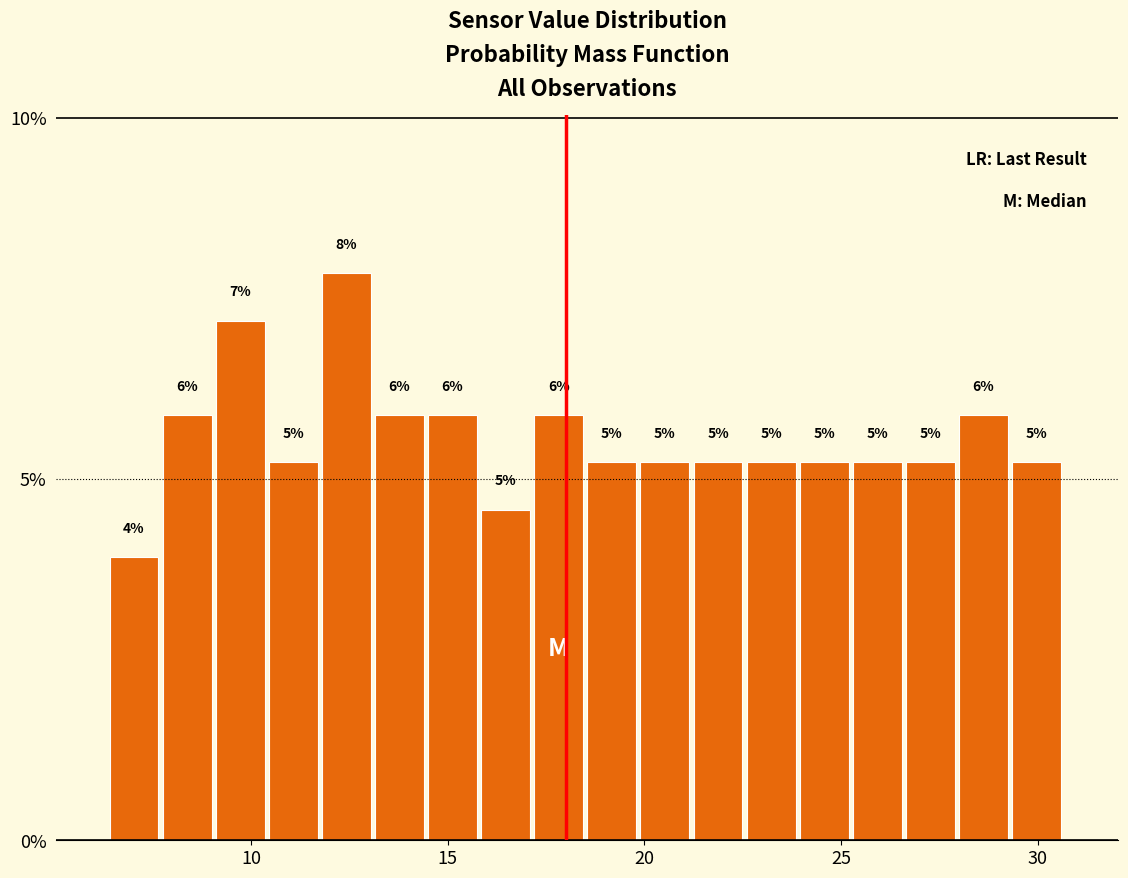

Read against the x-axis, roughly where is the centre of the tallest bar?

12.5